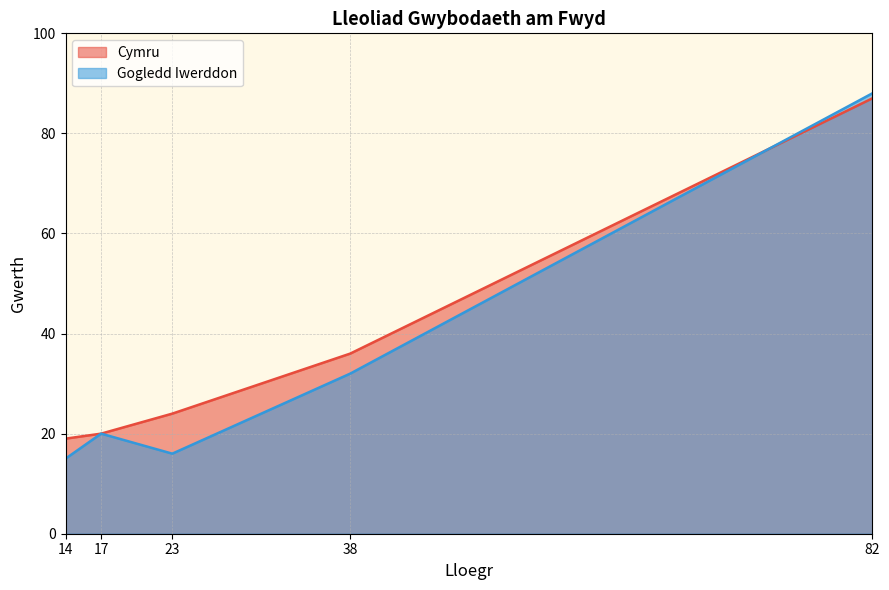

What is the maximum value for Cymru?

87